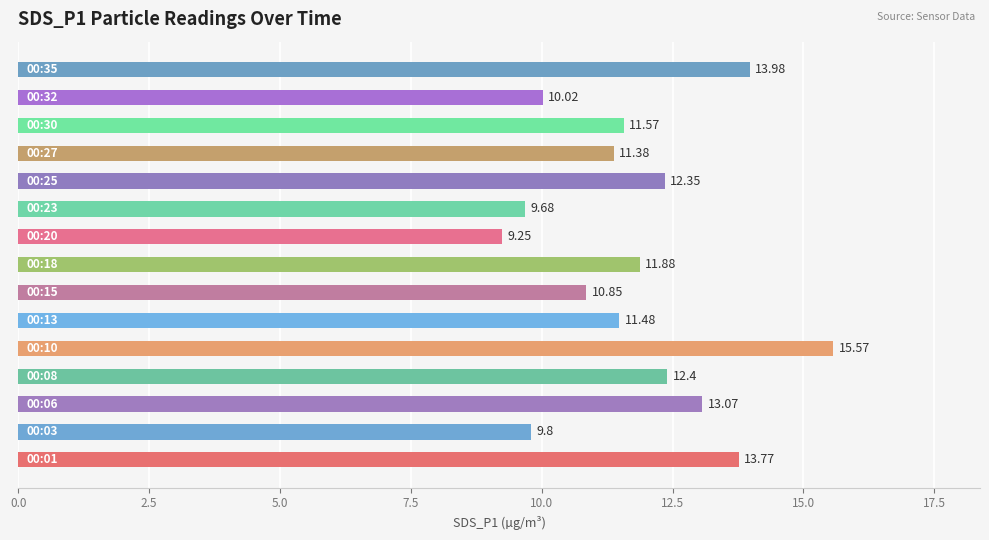

What is the average value?

11.8